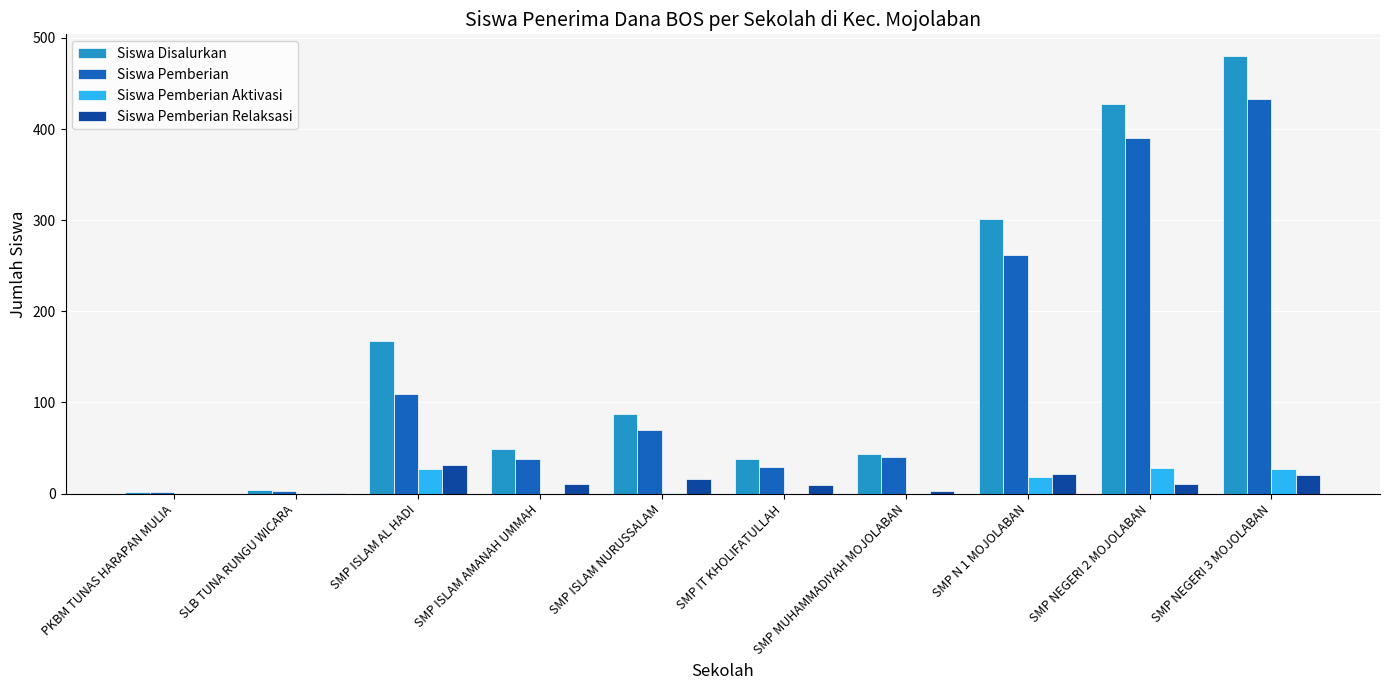

At which category does the chart reach its peak across all series?

SMP NEGERI 3 MOJOLABAN